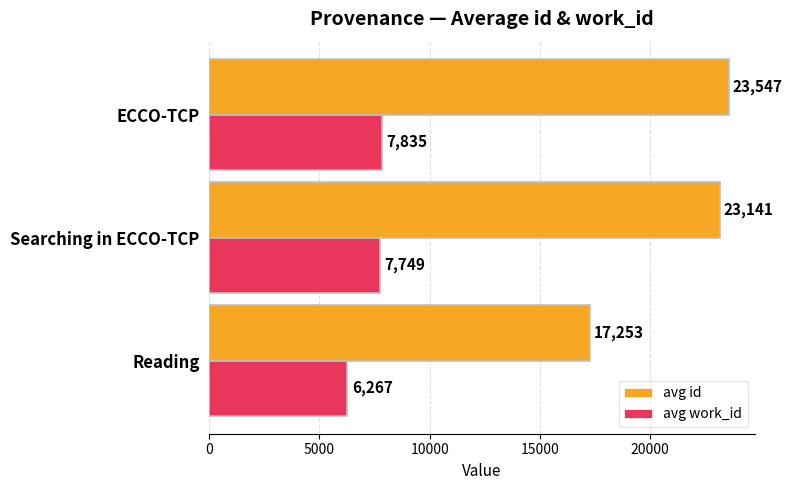

Which series has the largest total across all categories?

avg id